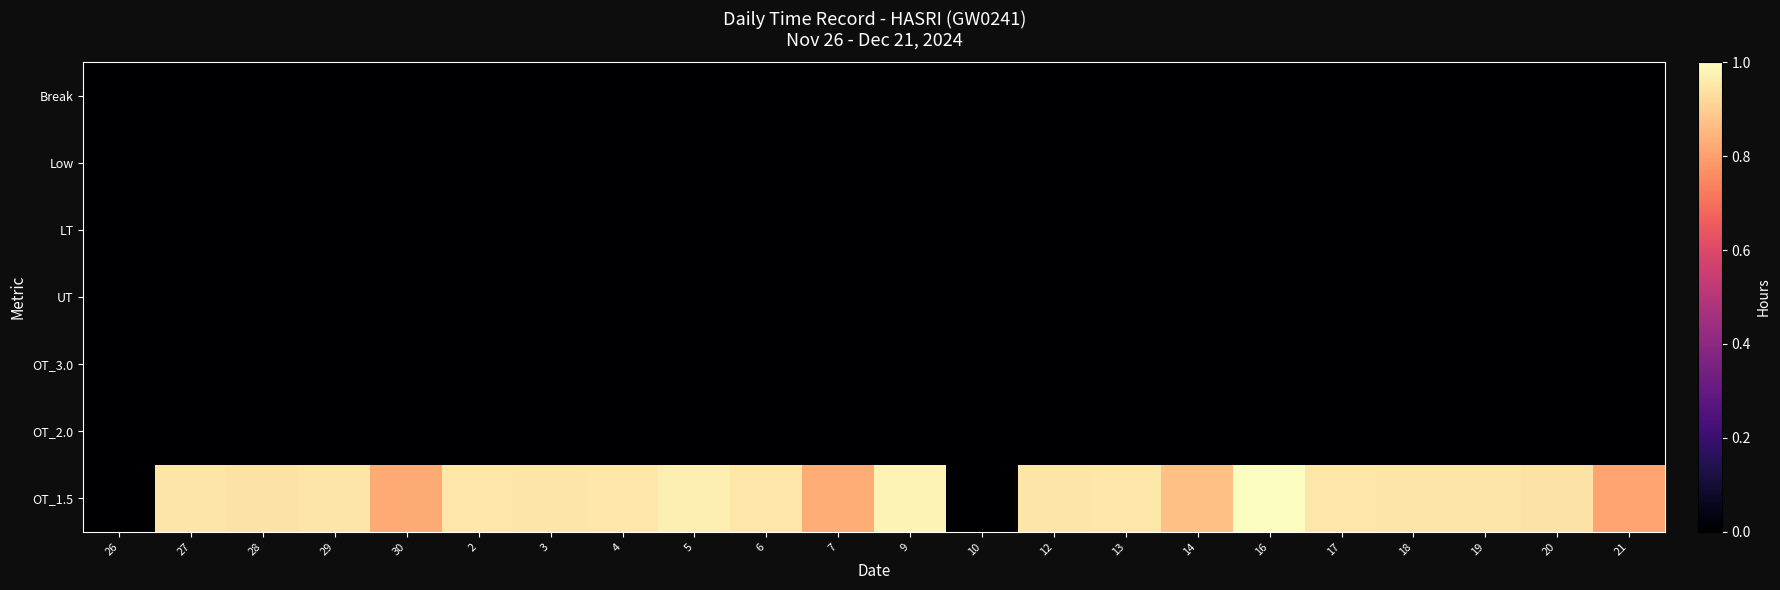

At how many categories does at least one series exceed 0?

20